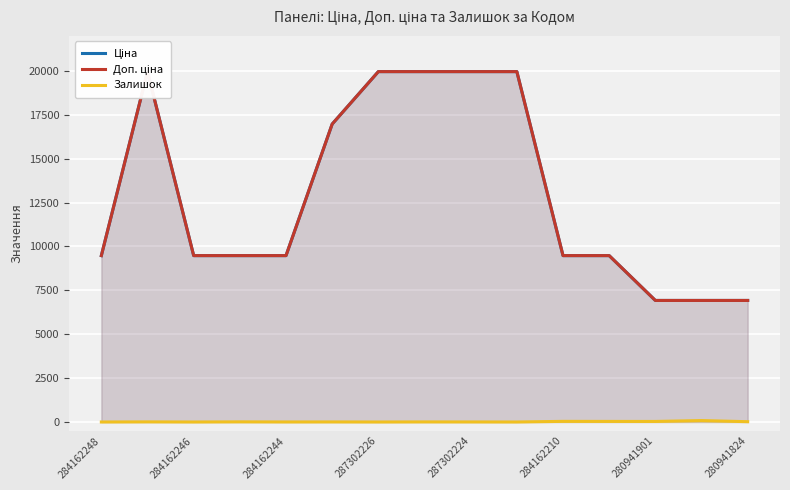

At which category does Залишок reach its first local valley?

284162246